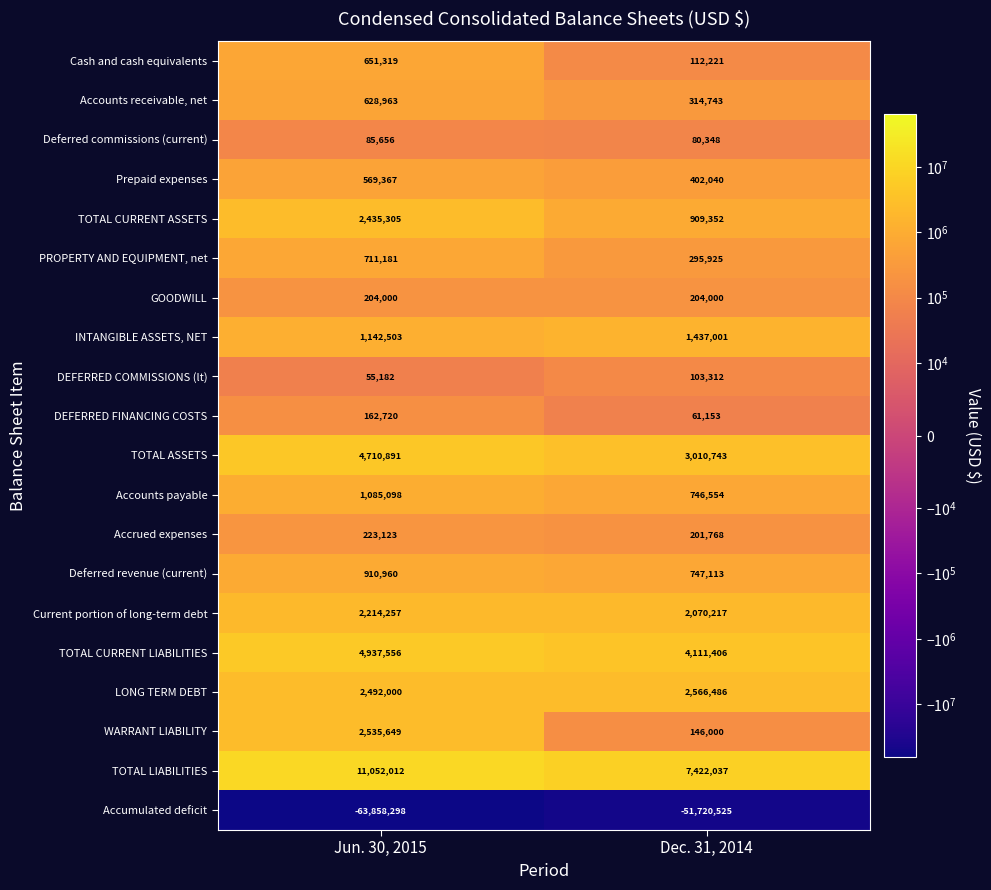

What is the sum of the Current portion of long-term debt values at Jun. 30, 2015 and Dec. 31, 2014?

4284474